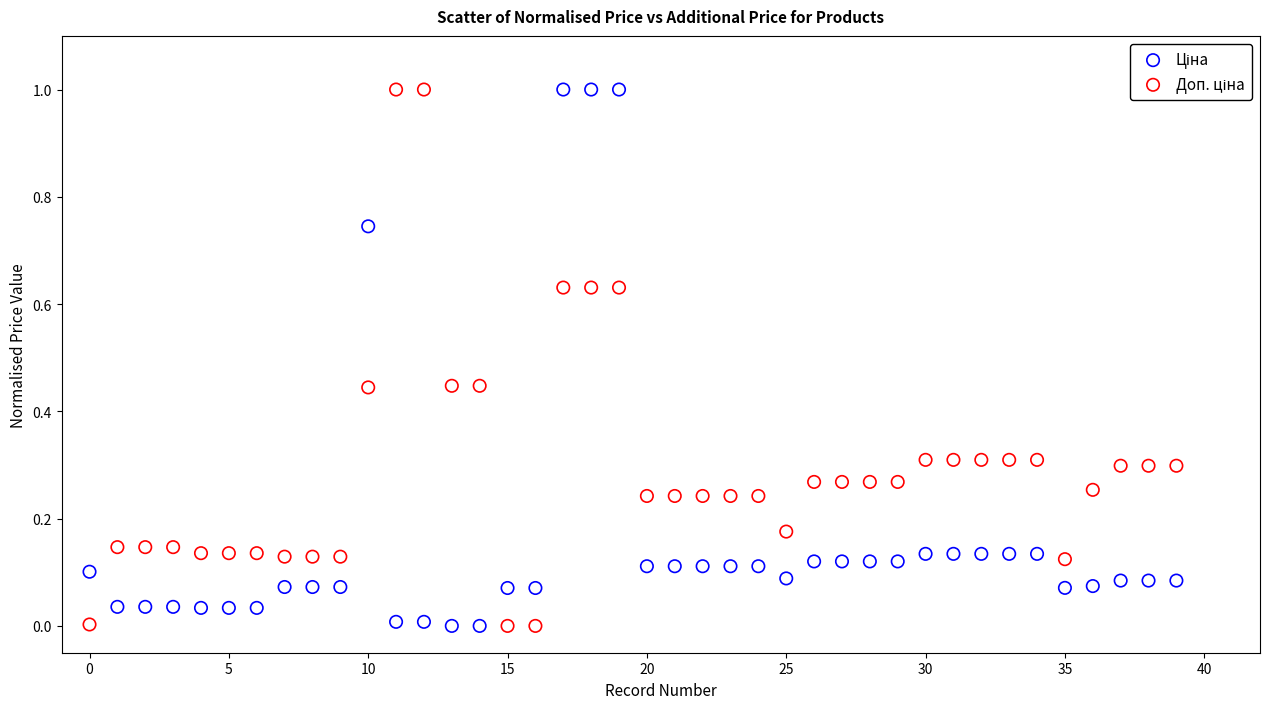

Across all data points, what is the range of Y values (max minus min)?

1.0